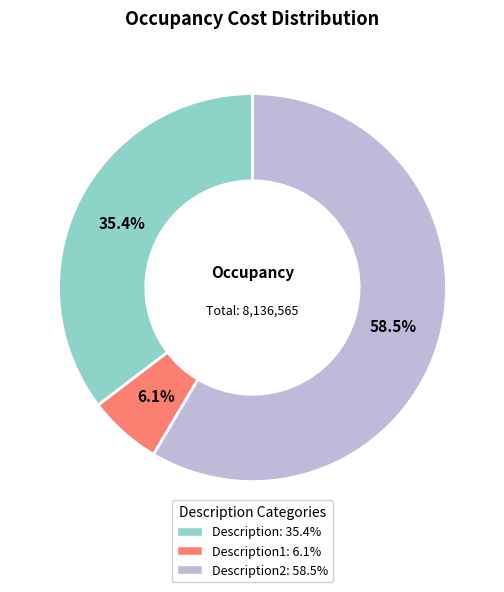

Is there any slice that represents more than half of the pie?

Yes